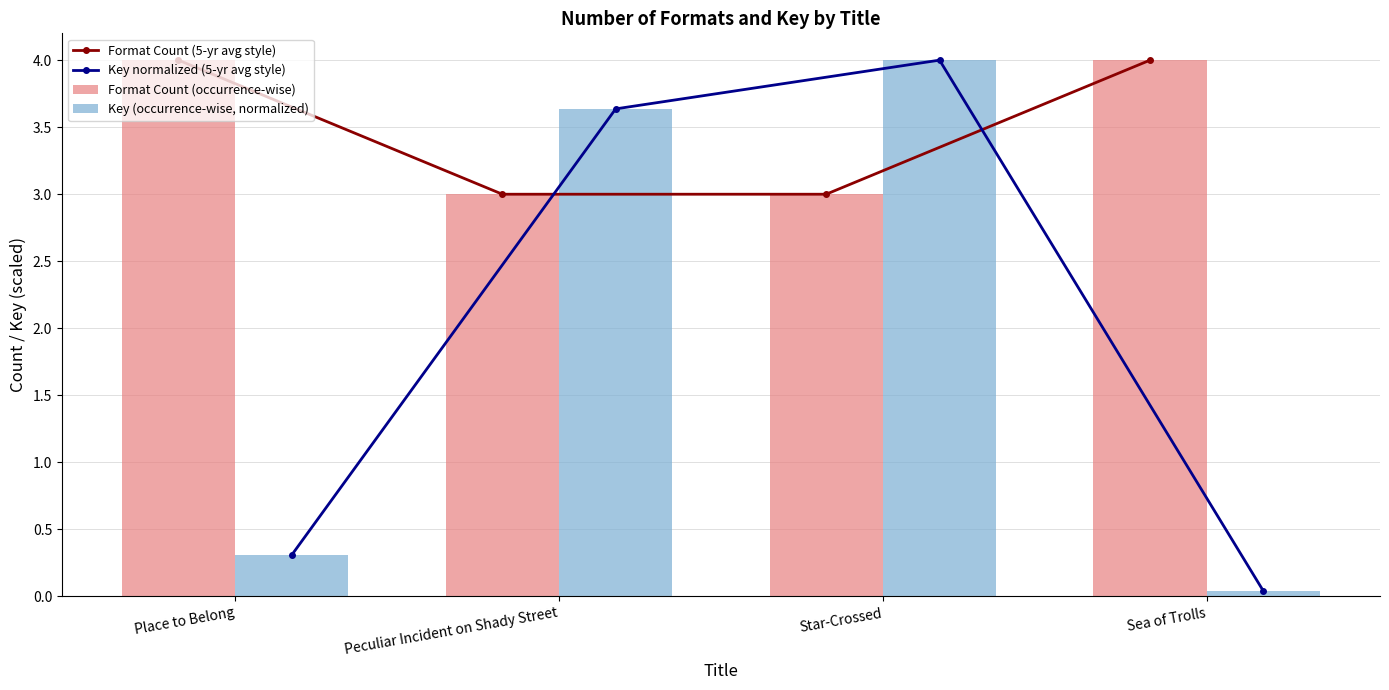

What is the label of the 4th bar from the right?

Place to Belong